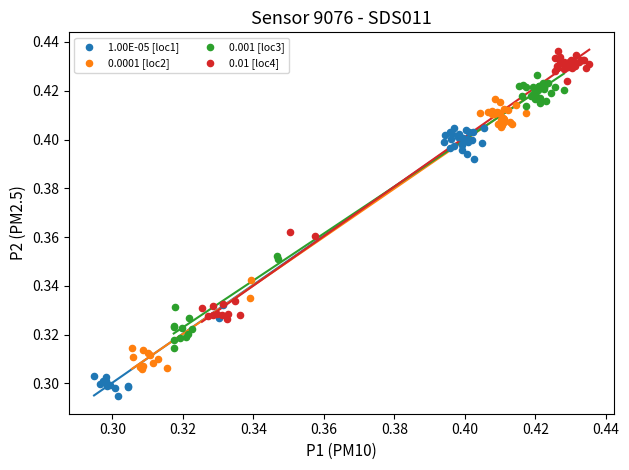

Which series contains the lowest Y value?

1.00E-05 [loc1]